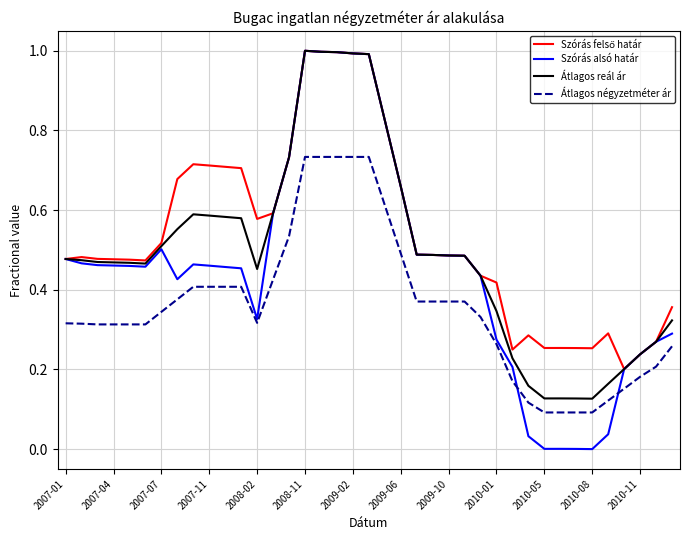

What is the maximum value shown in the chart?

1.0